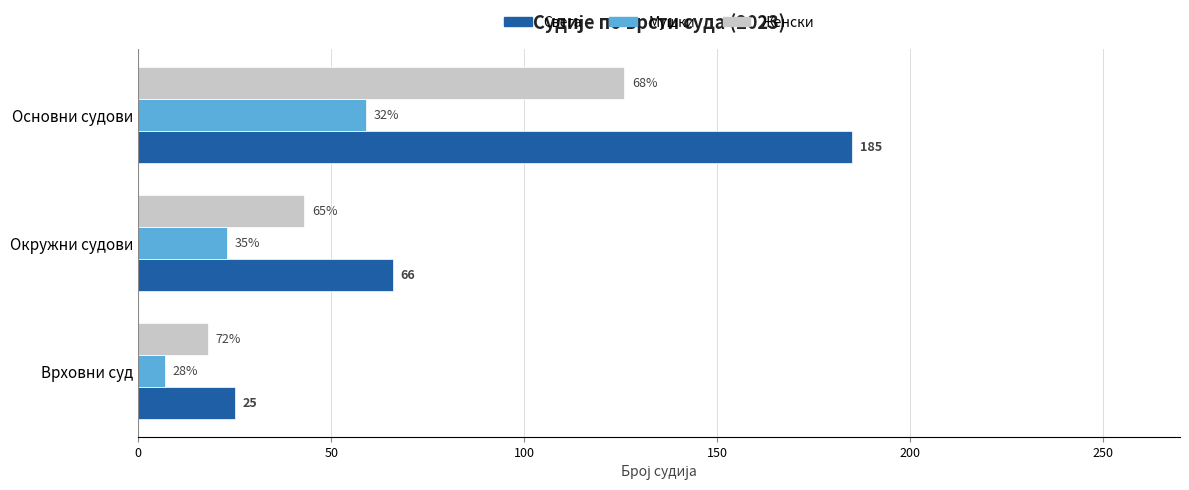

What are all the series names shown in the legend?

Свега, Мушки, Женски